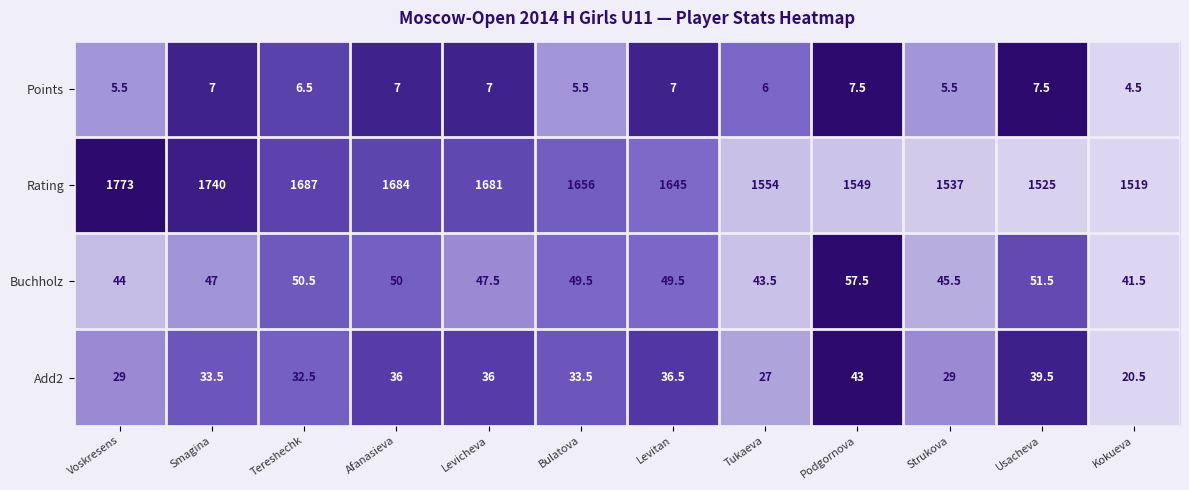

What is the difference between the Rating values at Podgornova and Tereshechk?

138.0